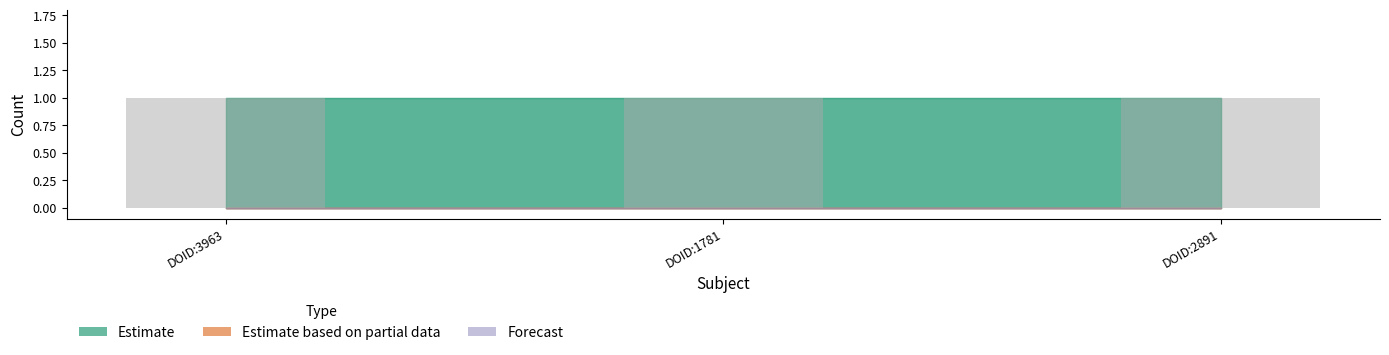

Which has a higher value, DOID:2891 or DOID:1781?

DOID:2891